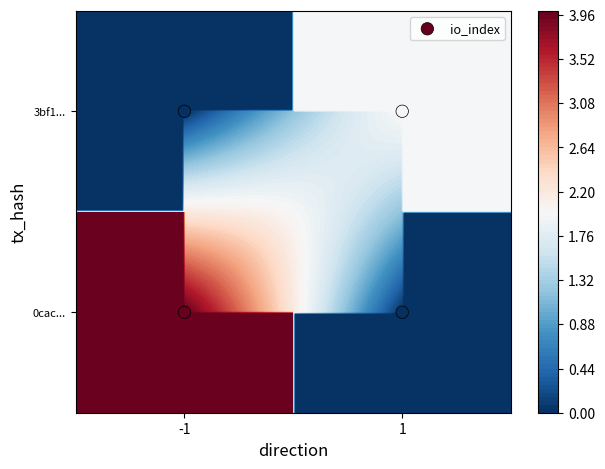

How many distinct data groups are displayed?

1